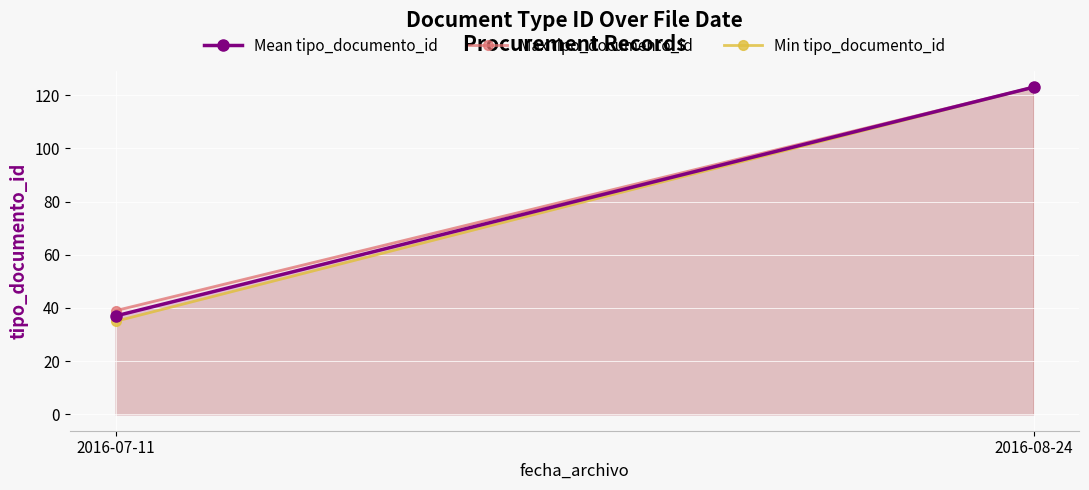

Where is Min tipo_documento_id nearest to the value 79?

2016-07-11